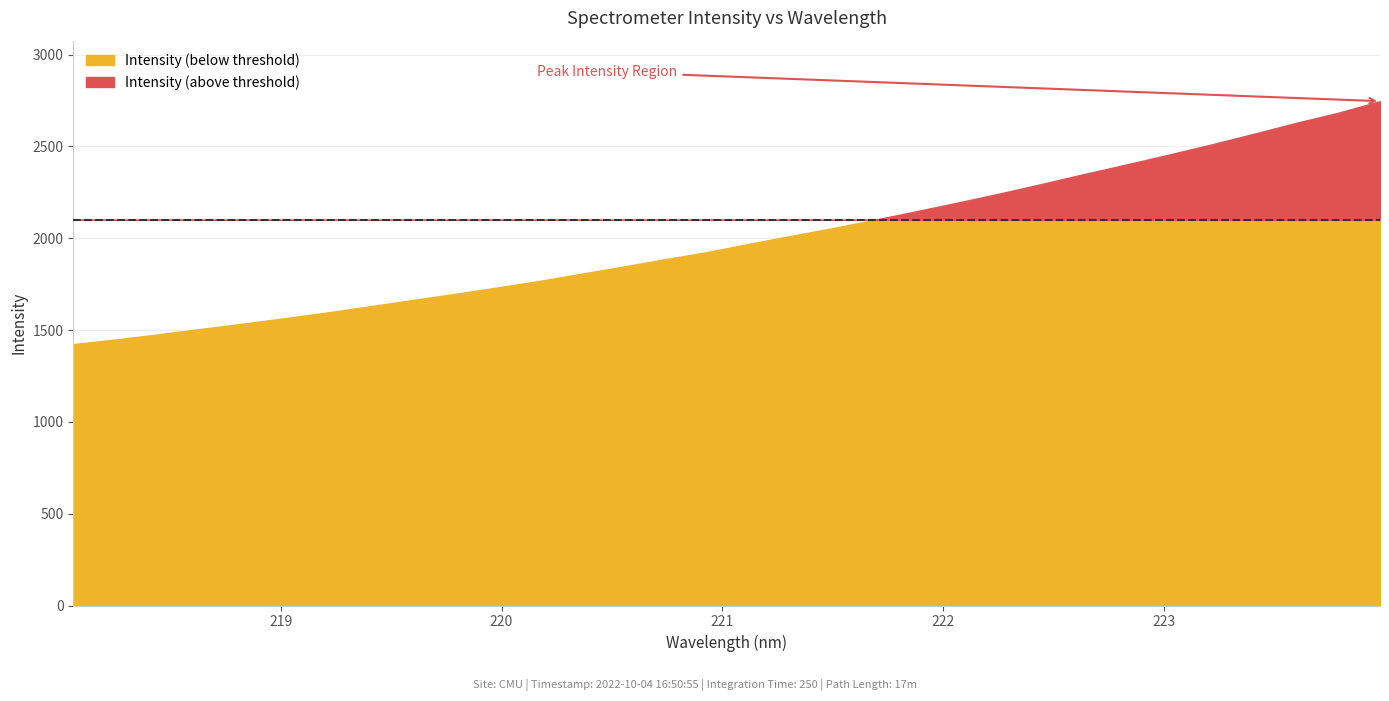

At which category does the chart reach its peak across all series?

31